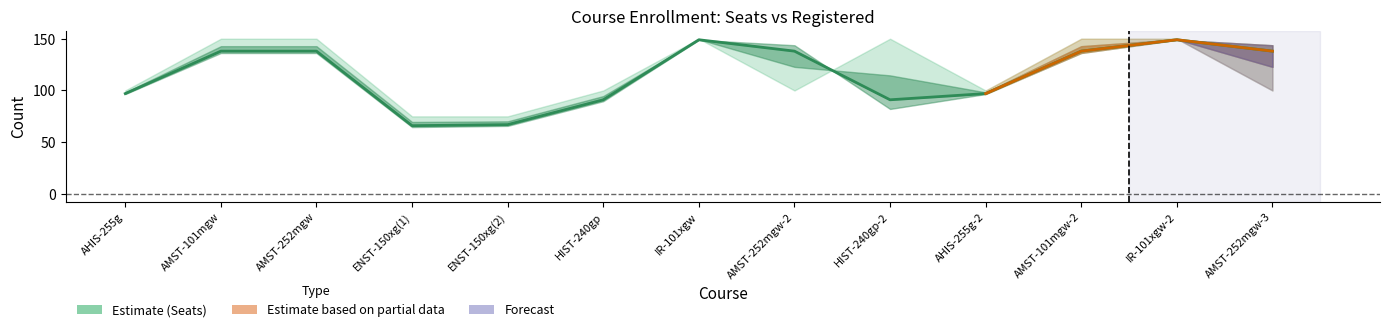

How many times do Seats and Registered cross each other?

3